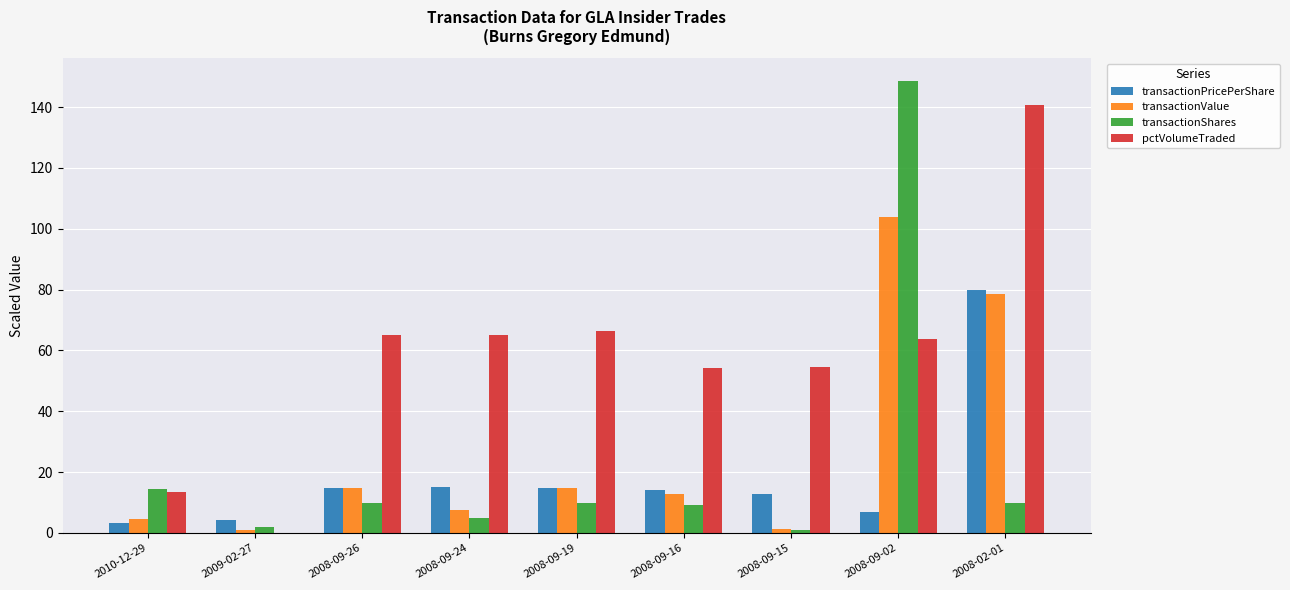

What is the average value of the pctVolumeTraded series?

58.2